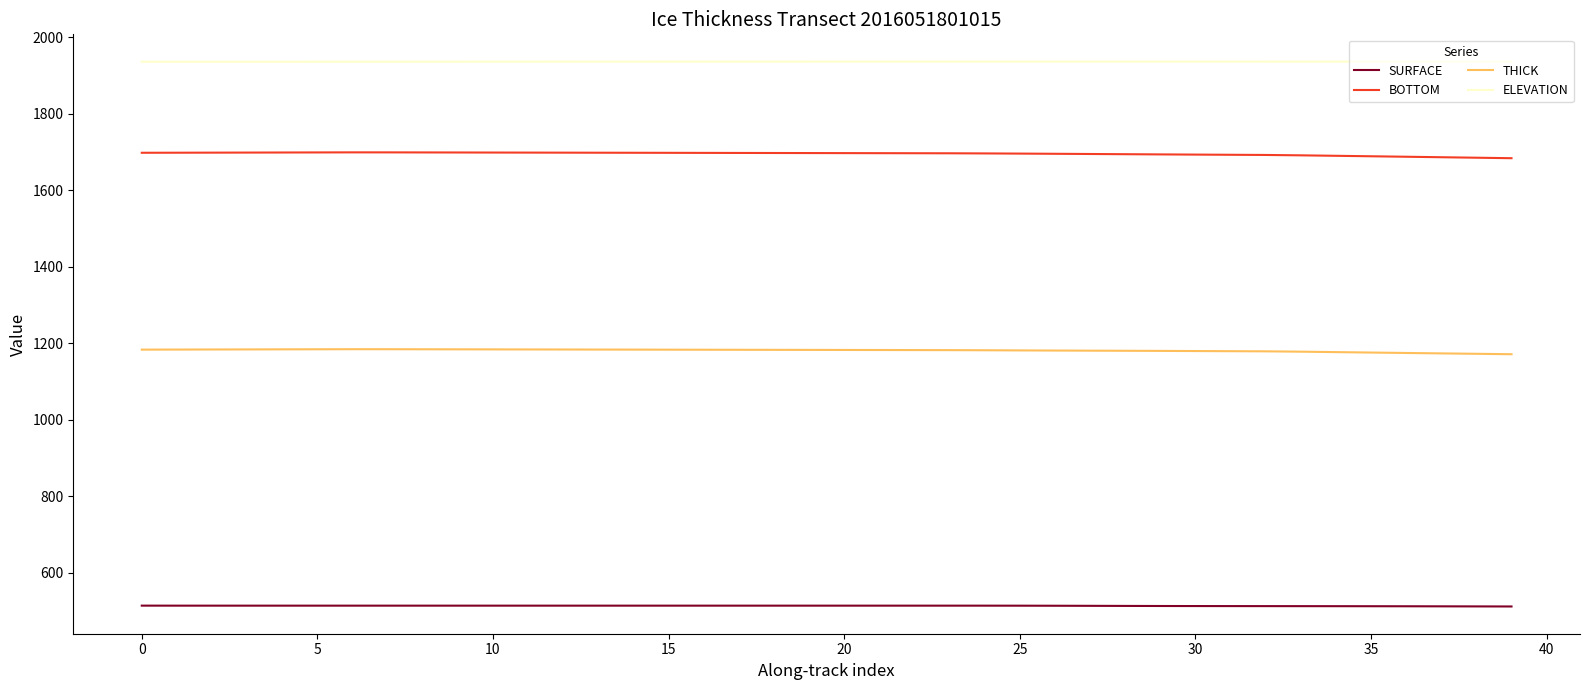

True or false: ELEVATION and SURFACE cross at least once.

False